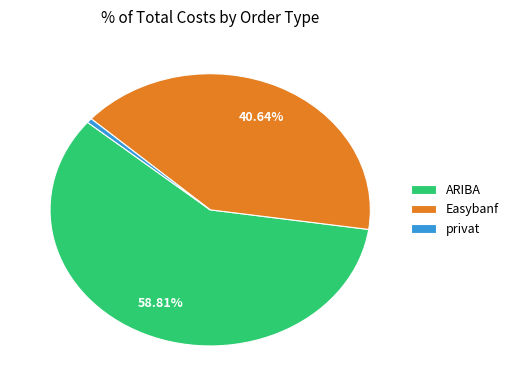

Count the number of slices in the pie.

3